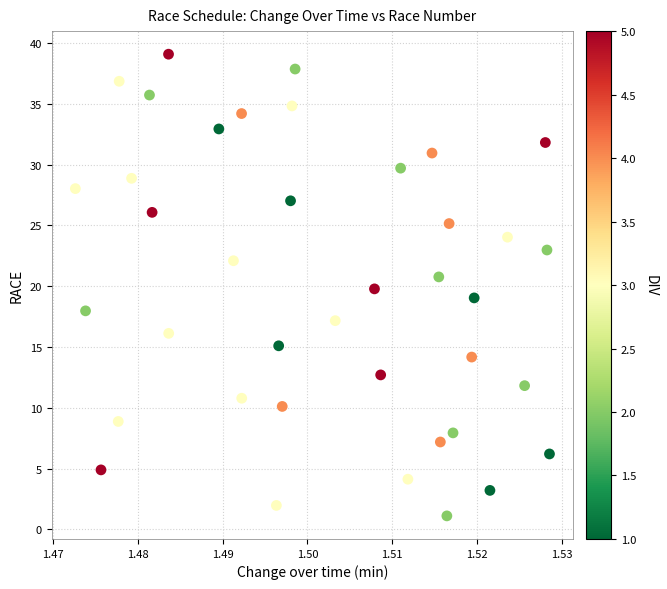

What is the range of Y values (max minus min)?

38.0